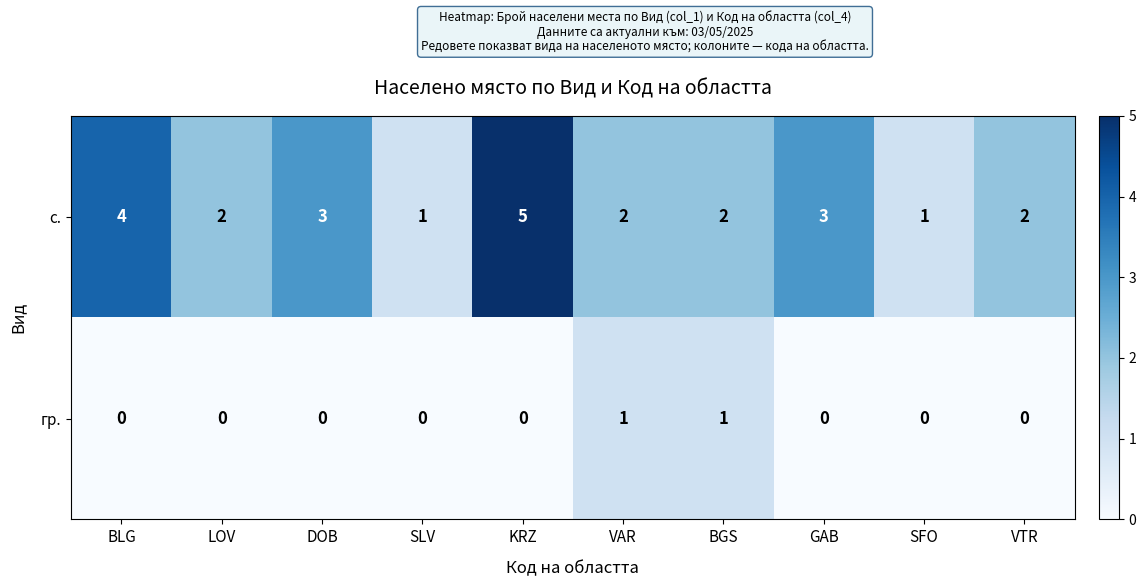

Reading left to right, extract all data points from this chart.

с.: BLG=4	LOV=2	DOB=3	SLV=1	KRZ=5	VAR=2	BGS=2	GAB=3	SFO=1	VTR=2
гр.: BLG=0	LOV=0	DOB=0	SLV=0	KRZ=0	VAR=1	BGS=1	GAB=0	SFO=0	VTR=0